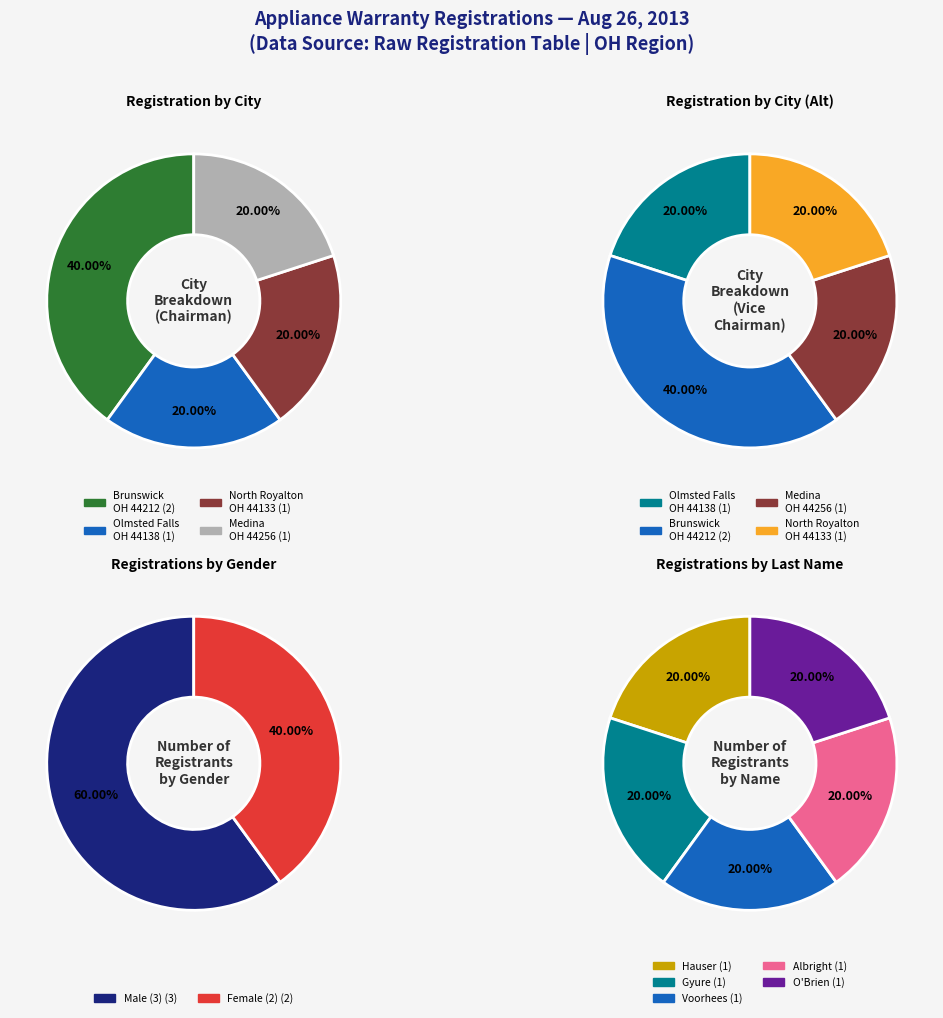

To the nearest percent, what portion does OH 44256 represent?

20%